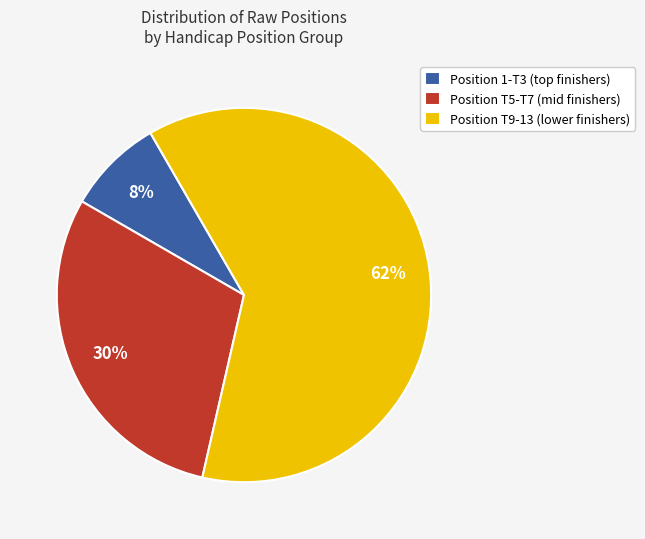

What is the smallest slice in the pie chart?

Position 1-T3 (top finishers)